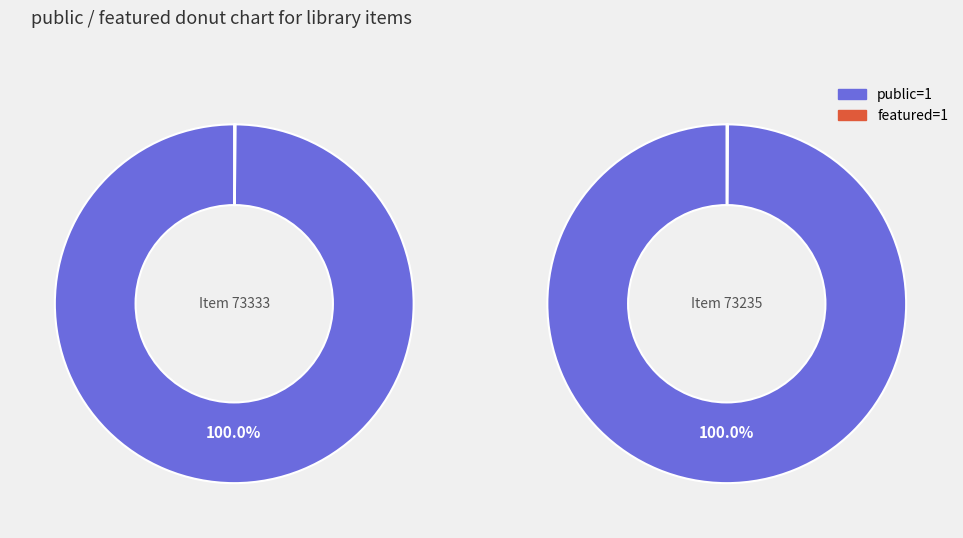

The 73333 slice represents 61% of the pie. True or false?

False